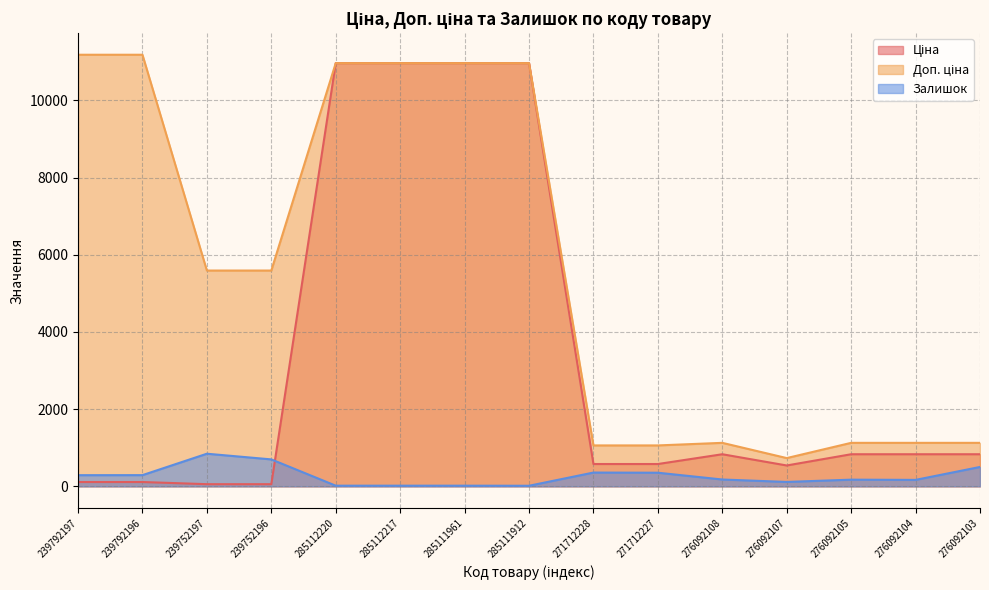

Which category has the lowest value in the Залишок series?

285111912